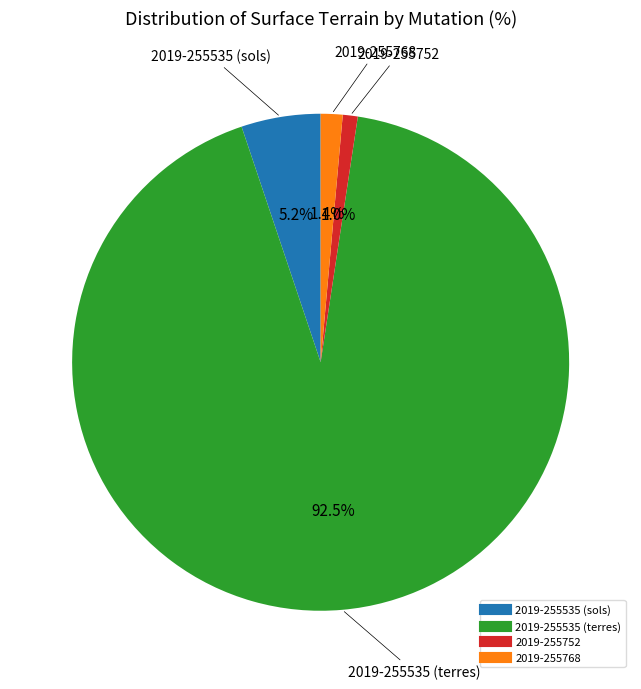

Do 2019-255752 and 2019-255535 (sols) together represent more than half of the pie?

No